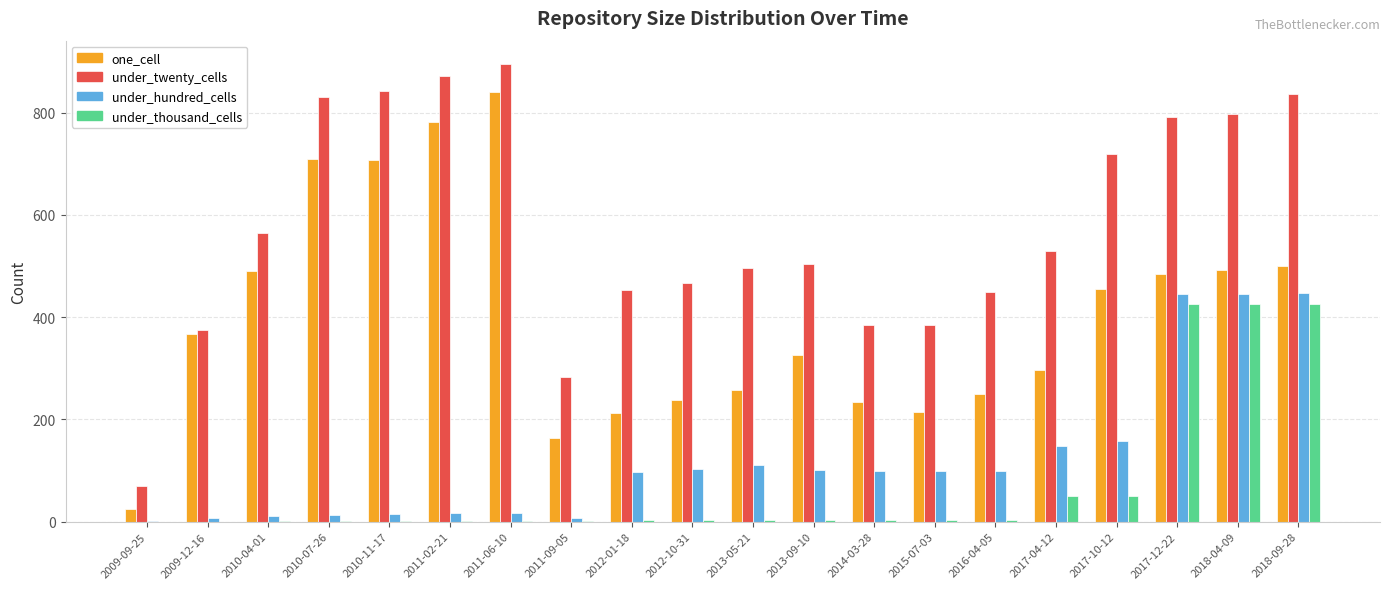

Does the chart contain stacked bars?

No